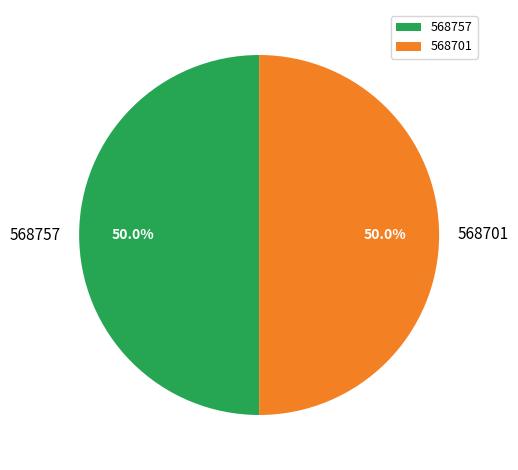

What percentage is NOT represented by 568757?

50.0%